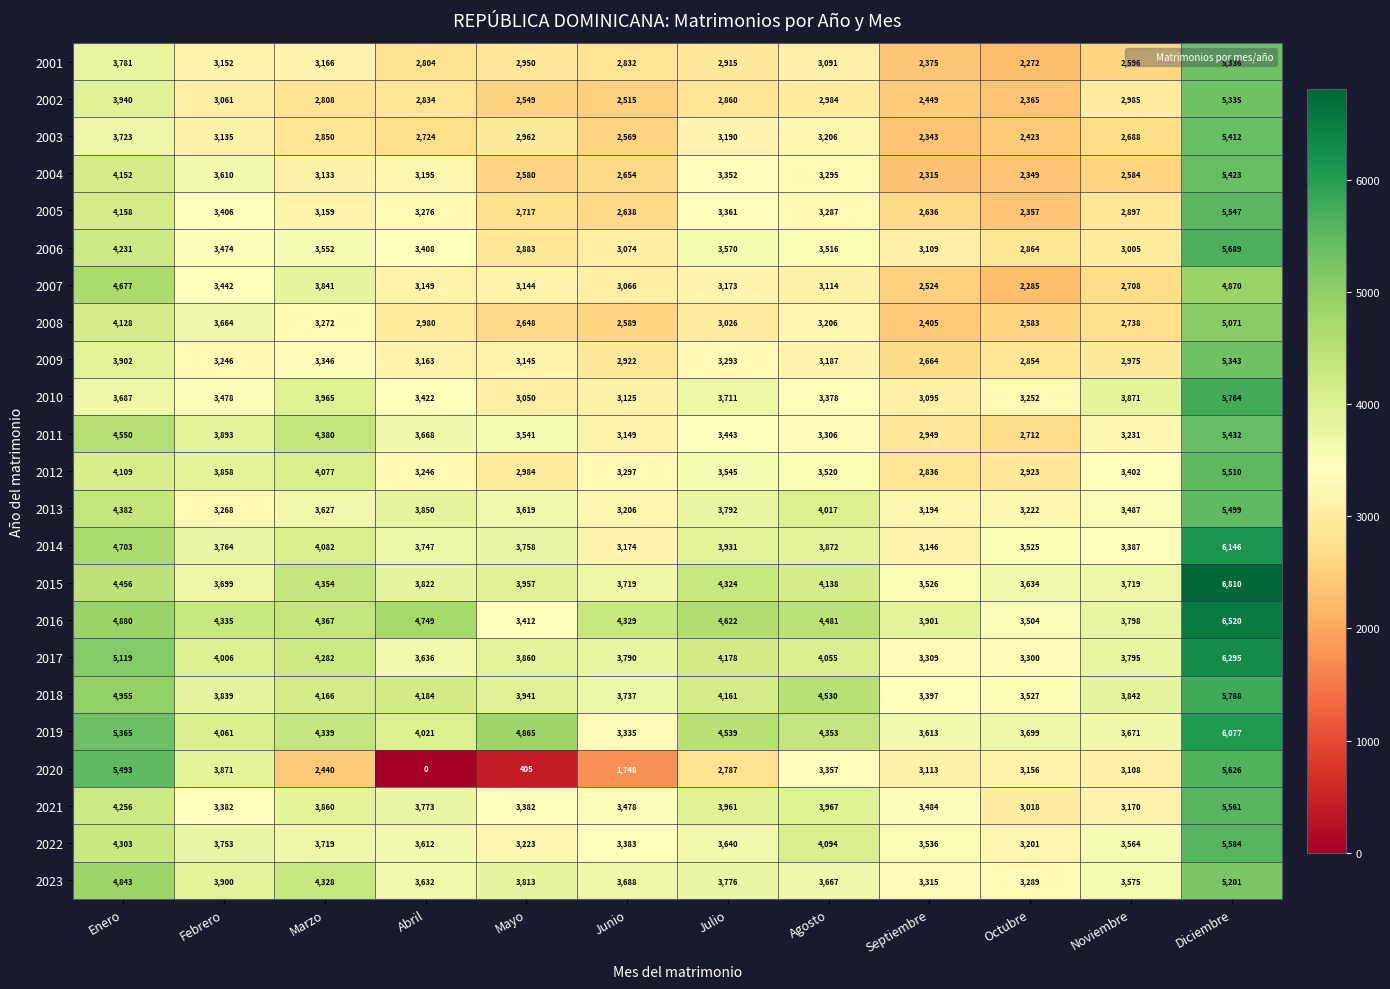

Rank the categories by 2002 value from lowest to highest.

Octubre, Septiembre, Junio, Mayo, Marzo, Abril, Julio, Agosto, Noviembre, Febrero, Enero, Diciembre